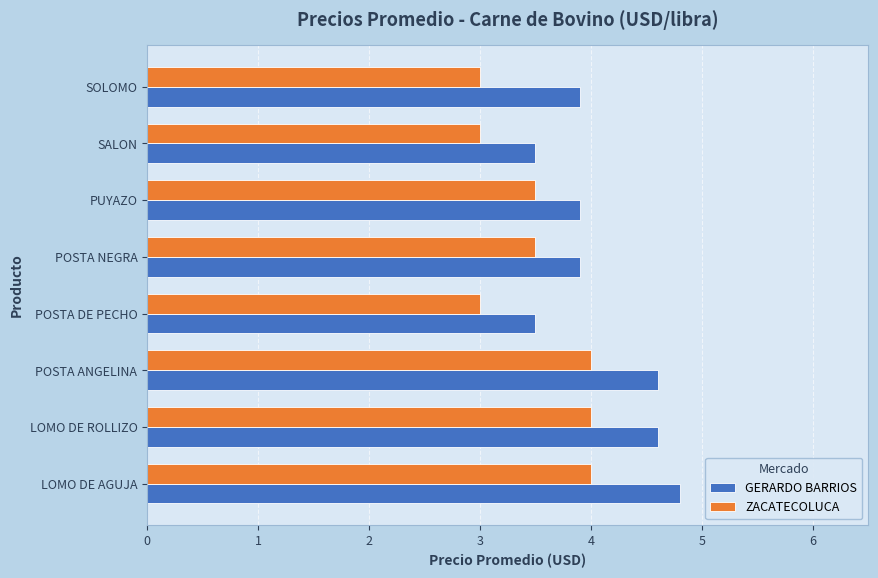

True or false: ZACATECOLUCA has a value of 4.0 at LOMO DE AGUJA.

True